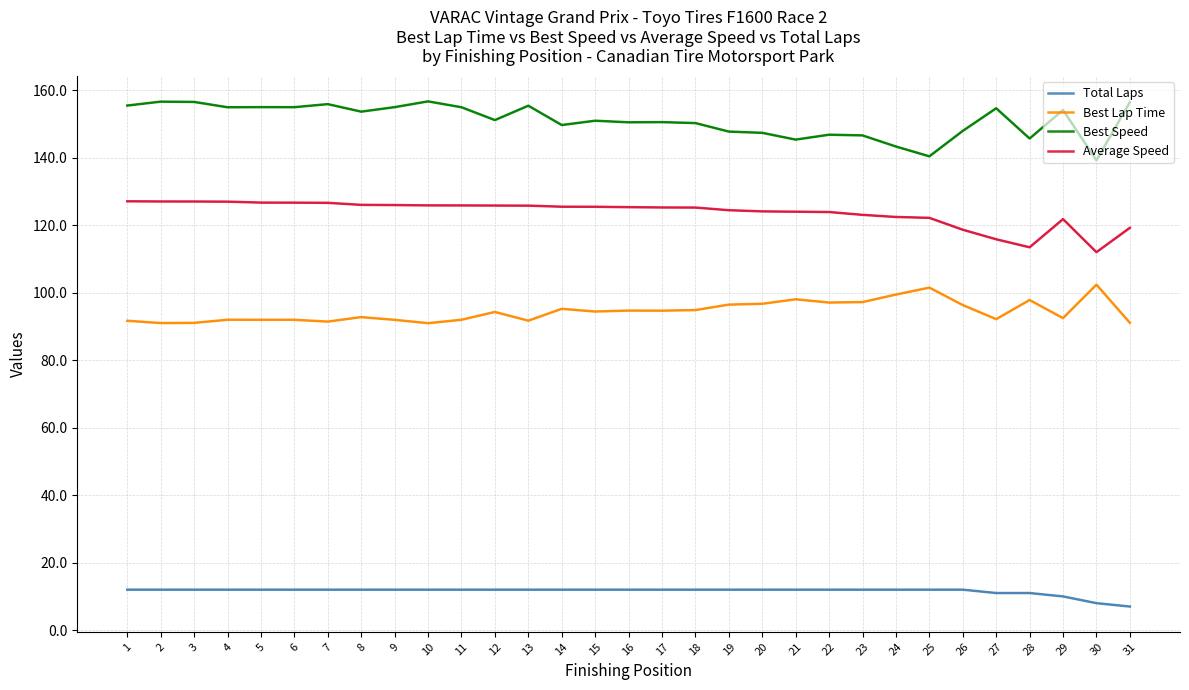

Reading left to right, extract all data points from this chart.

Total Laps: 12.0	12.0	12.0	12.0	12.0	12.0	12.0	12.0	12.0	12.0	12.0	12.0	12.0	12.0	12.0	12.0	12.0	12.0	12.0	12.0	12.0	12.0	12.0	12.0	12.0	12.0	11.0	11.0	10.0	8.0	7.0
Best Lap Time: 91.7	91.0	91.0	92.0	91.9	91.9	91.4	92.7	91.9	90.9	92.0	94.3	91.7	95.2	94.4	94.7	94.7	94.8	96.4	96.7	98.0	97.1	97.2	99.4	101.5	96.3	92.1	97.8	92.4	102.3	91.1
Best Speed: 155.4	156.6	156.5	154.9	154.9	154.9	155.8	153.6	154.9	156.6	154.9	151.1	155.4	149.6	150.9	150.5	150.5	150.2	147.7	147.3	145.3	146.8	146.6	143.3	140.4	147.9	154.6	145.6	154.1	139.2	156.4
Average Speed: 127.0	127.0	127.0	126.9	126.7	126.7	126.6	126.0	125.9	125.8	125.8	125.8	125.8	125.4	125.4	125.3	125.2	125.2	124.4	124.1	124.0	123.9	123.0	122.4	122.1	118.6	115.8	113.4	121.8	112.0	119.2